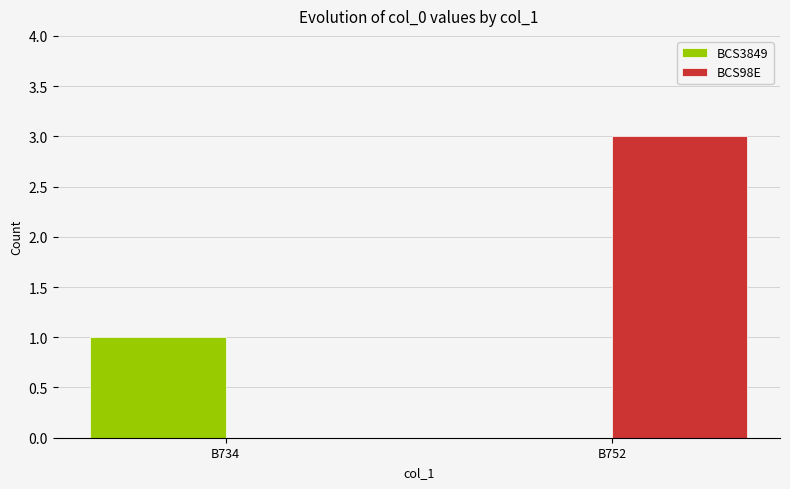

Is it true that BCS98E equals 2 at B734?

False